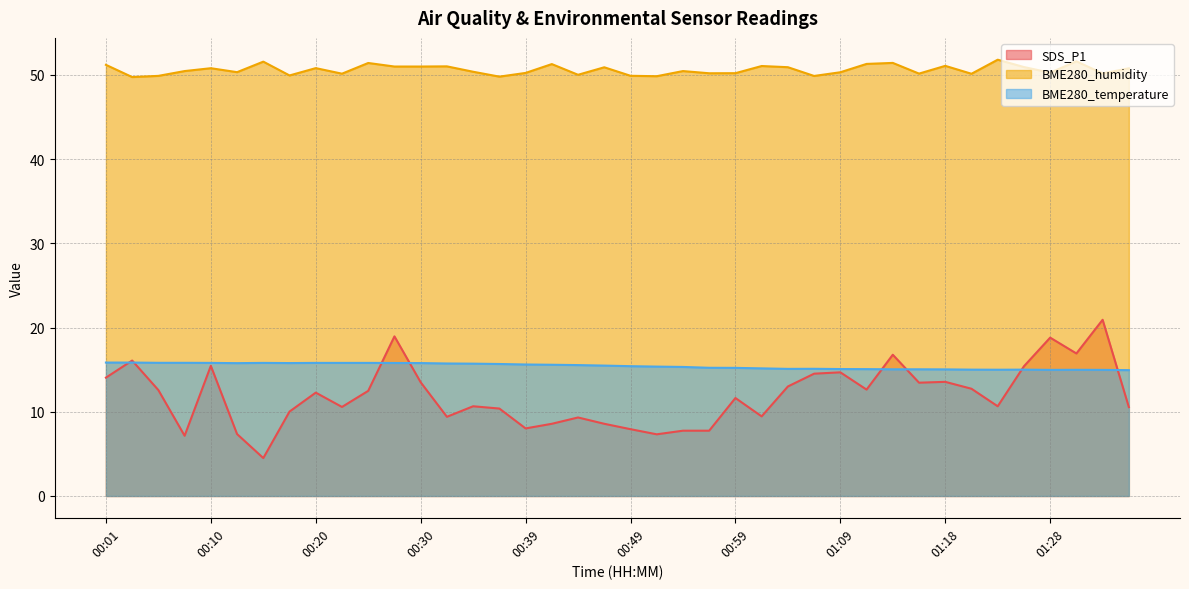

What is the total value across all series at 00:47?

75.0